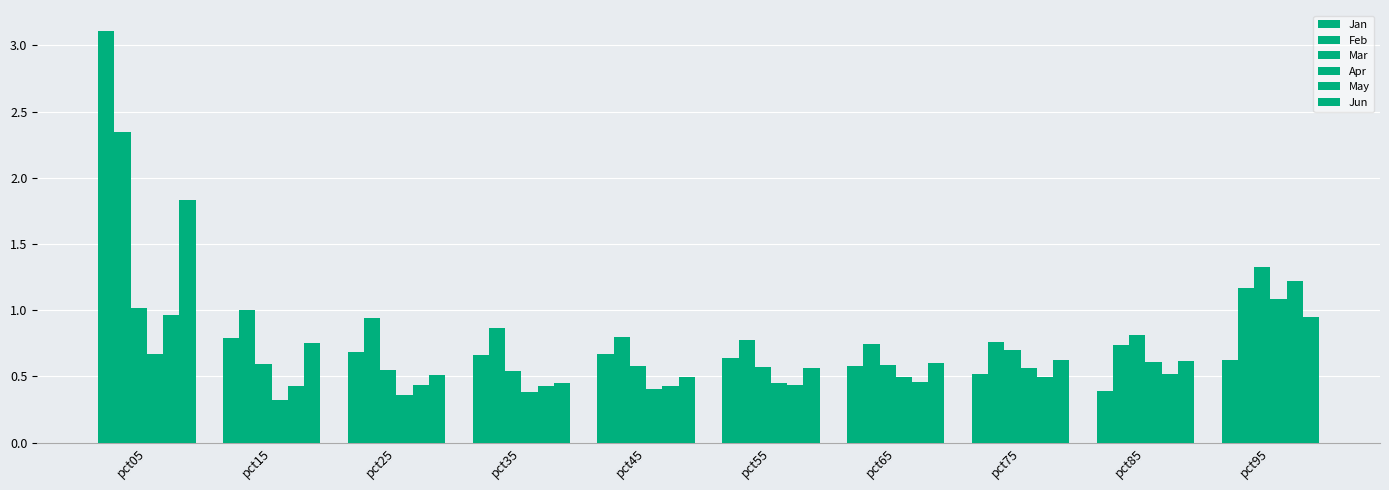

What is the total value across all series at pct25?

3.5